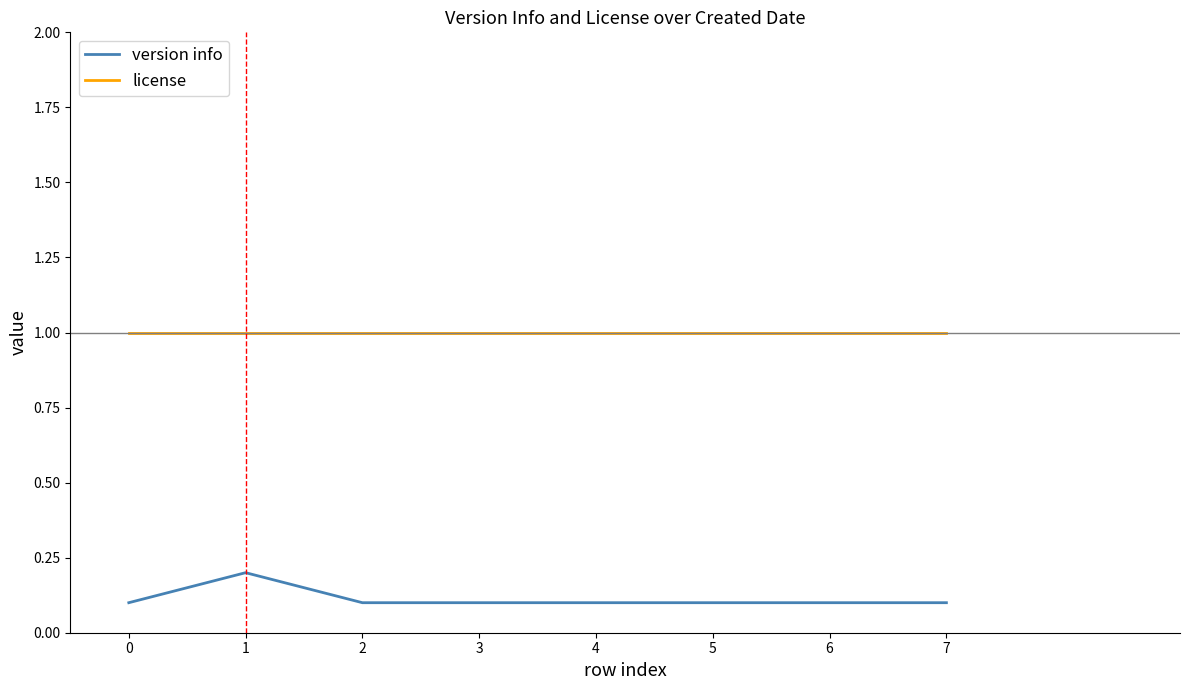

Rank the series at 0 from lowest to highest value.

version info, license